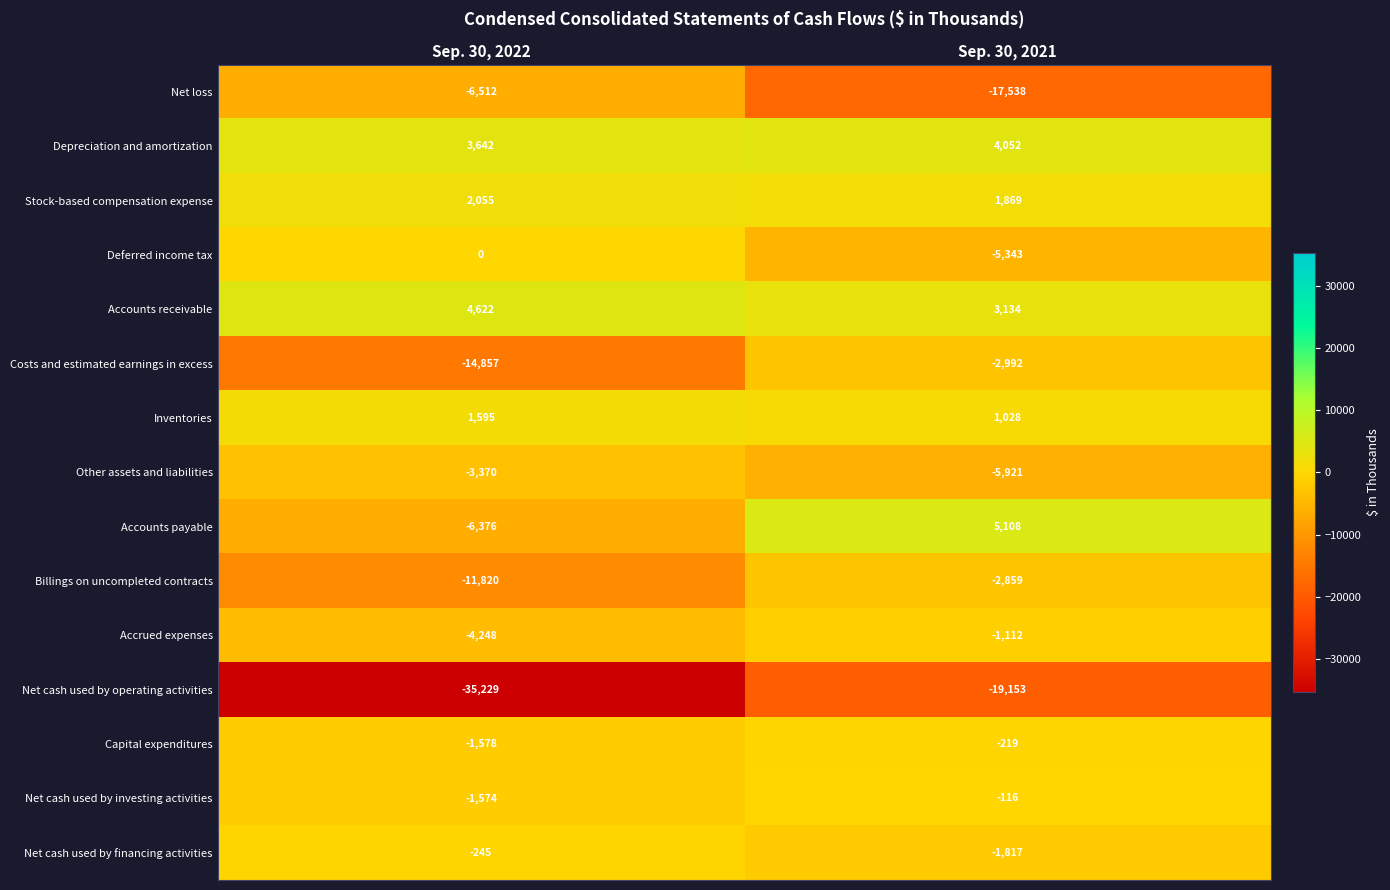

Reading left to right, what are all the values shown in this chart?

Net loss: -6512	-17538
Depreciation and amortization: 3642	4052
Stock-based compensation expense: 2055	1869
Deferred income tax: 0	-5343
Accounts receivable: 4622	3134
Costs and estimated earnings in excess: -14857	-2992
Inventories: 1595	1028
Other assets and liabilities: -3370	-5921
Accounts payable: -6376	5108
Billings on uncompleted contracts: -11820	-2859
Accrued expenses: -4248	-1112
Net cash used by operating activities: -35229	-19153
Capital expenditures: -1578	-219
Net cash used by investing activities: -1574	-116
Net cash used by financing activities: -245	-1817